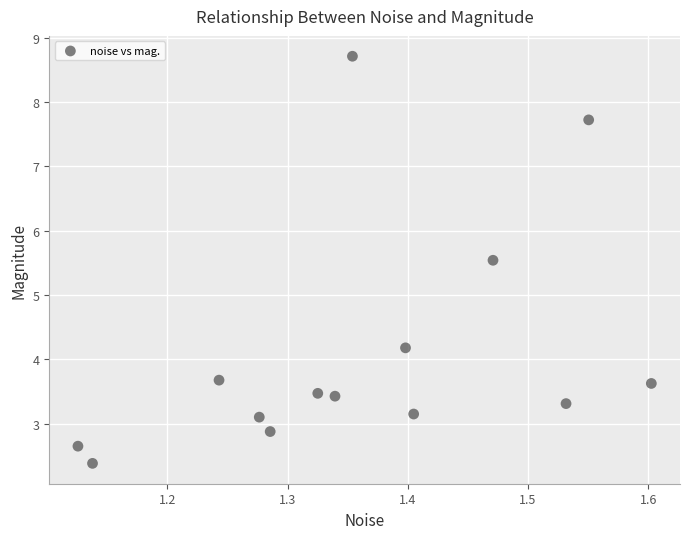

What Y value in the scatter plot is closest to 5?

5.5